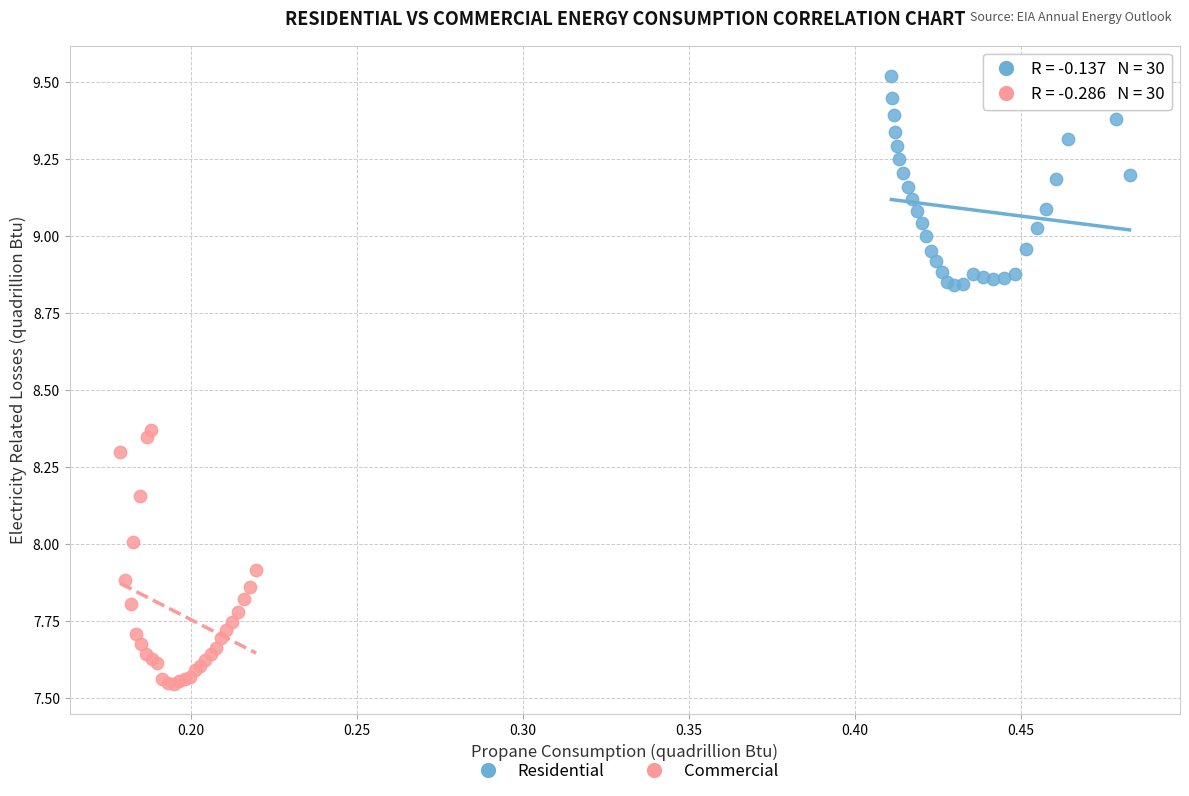

Which series contains the highest Y value?

Residential